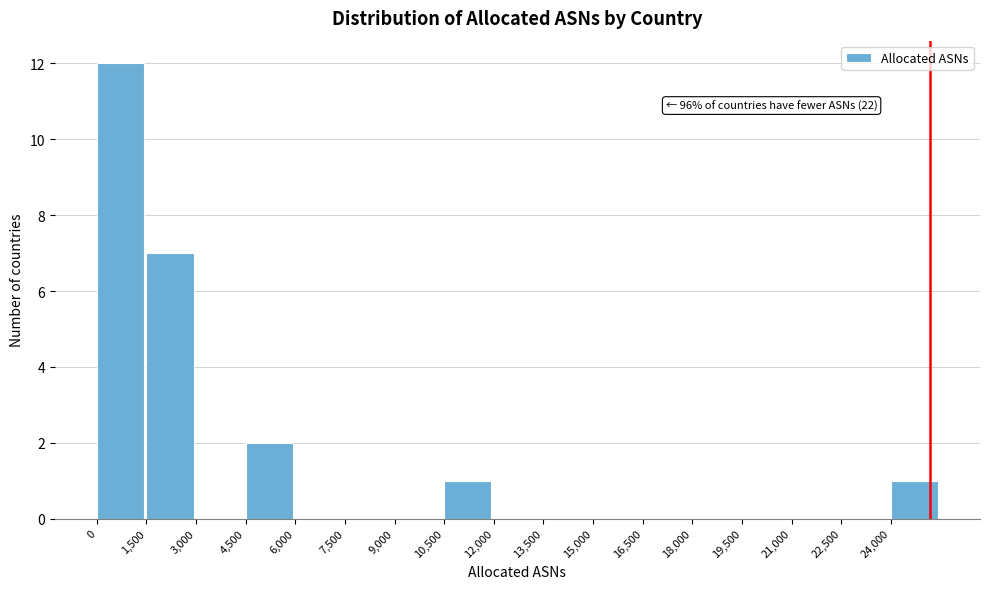

Which range on the x-axis has the tallest bar?

0 to 1500